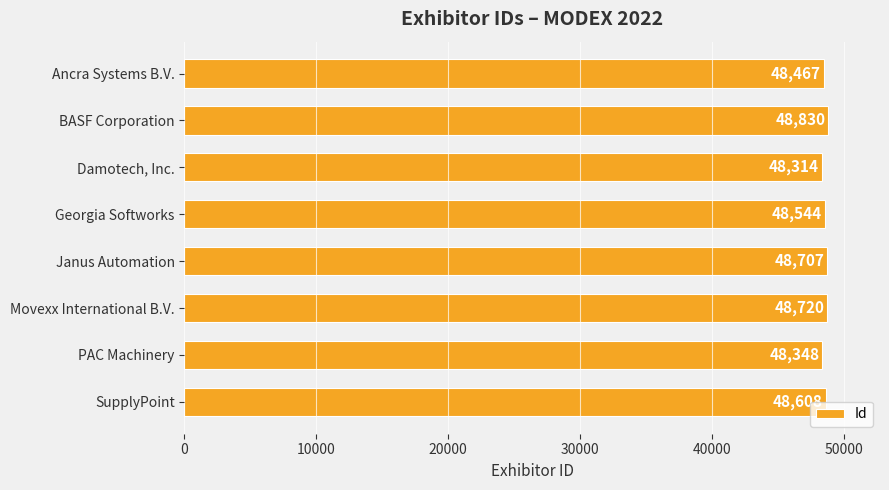

Is it true that the value at BASF Corporation is 48830?

True